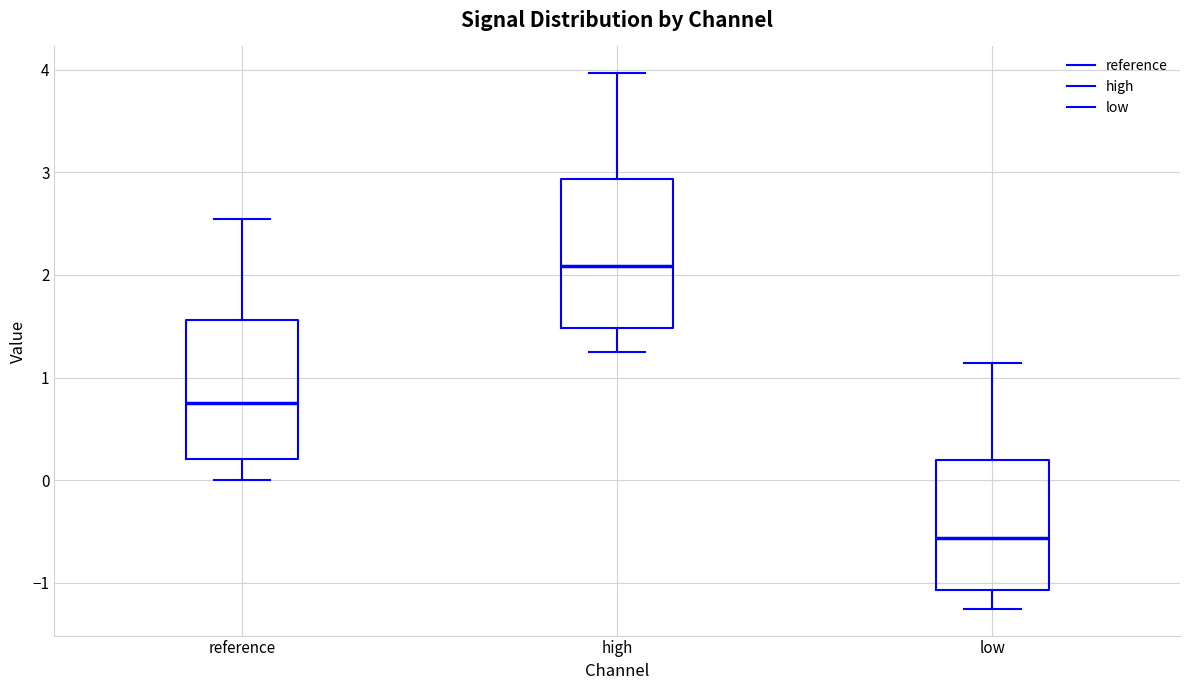

Reading left to right, transcribe this box plot: for each box, give where its median line is, the range the box spans, and where its two whiskers end, as read against the y-axis. The values are not printed on the chart, so give them approximately, as read against the axis.

reference: median 0.8, box 0.2 to 1.6, whiskers 0.0 to 2.5
high: median 2.1, box 1.5 to 2.9, whiskers 1.3 to 4.0
low: median -0.6, box -1.1 to 0.2, whiskers -1.3 to 1.1